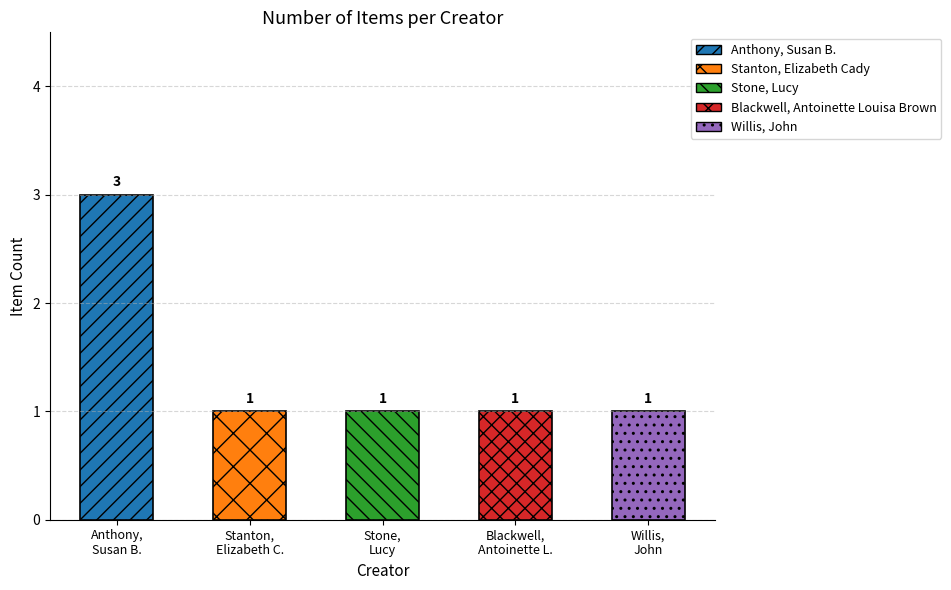

What is the maximum value shown in the chart?

3